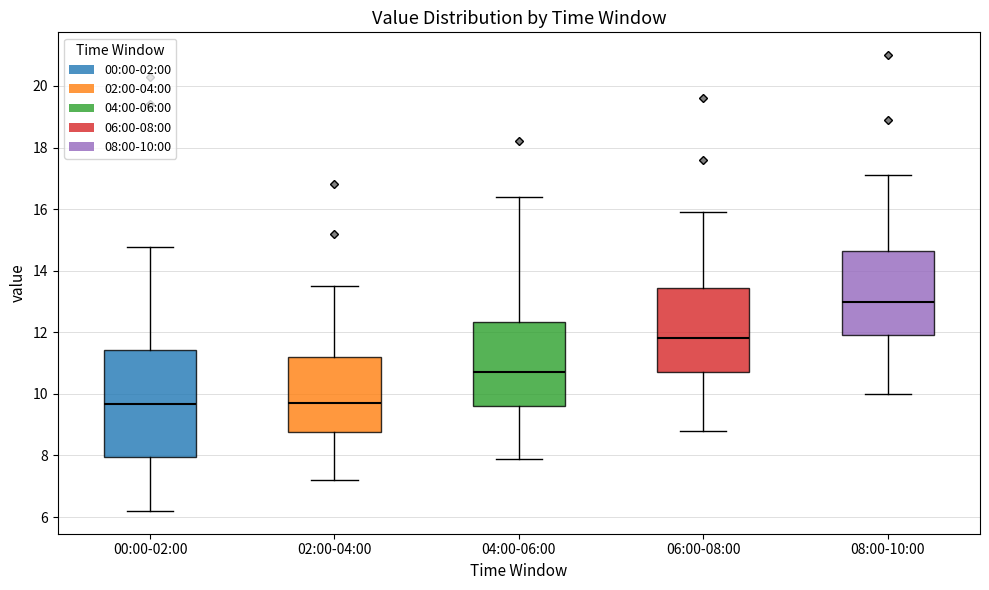

Where does the lower whisker of the box for 02:00-04:00 end on the y-axis? The values are not printed on the chart, so give them approximately, as read against the axis.

7.2